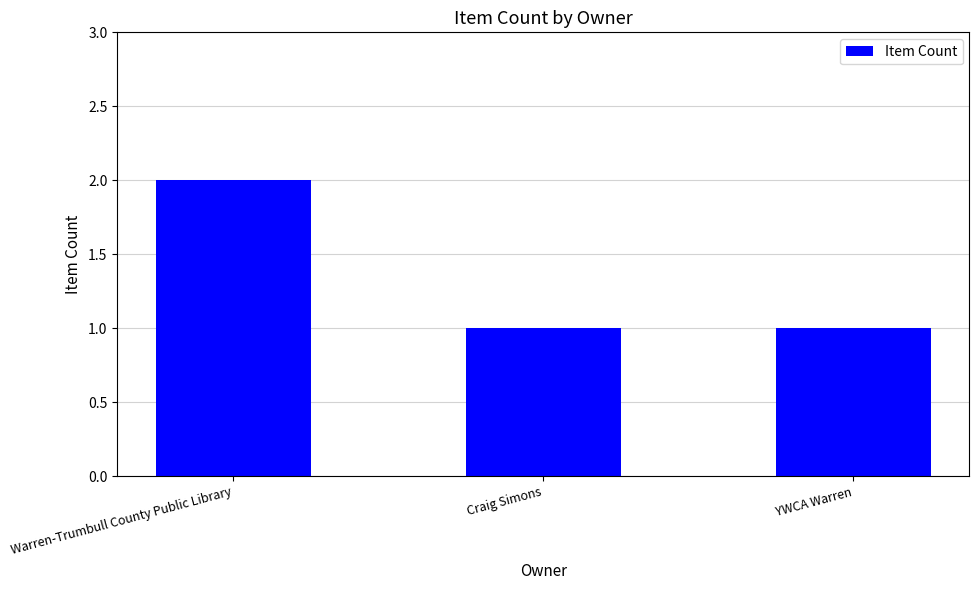

How many data points does each series have?

3